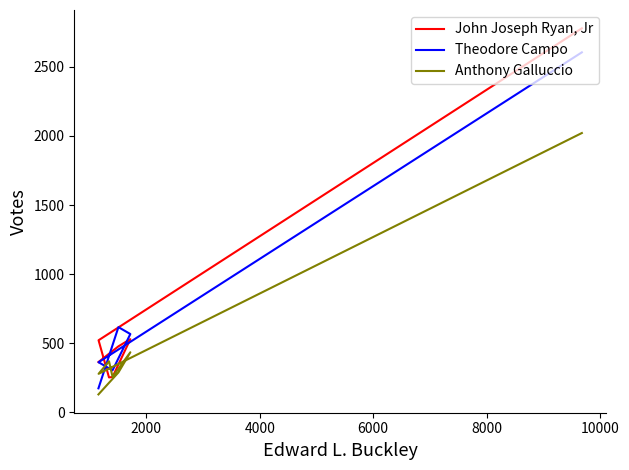

What is the lowest value of the Anthony Galluccio series?

129